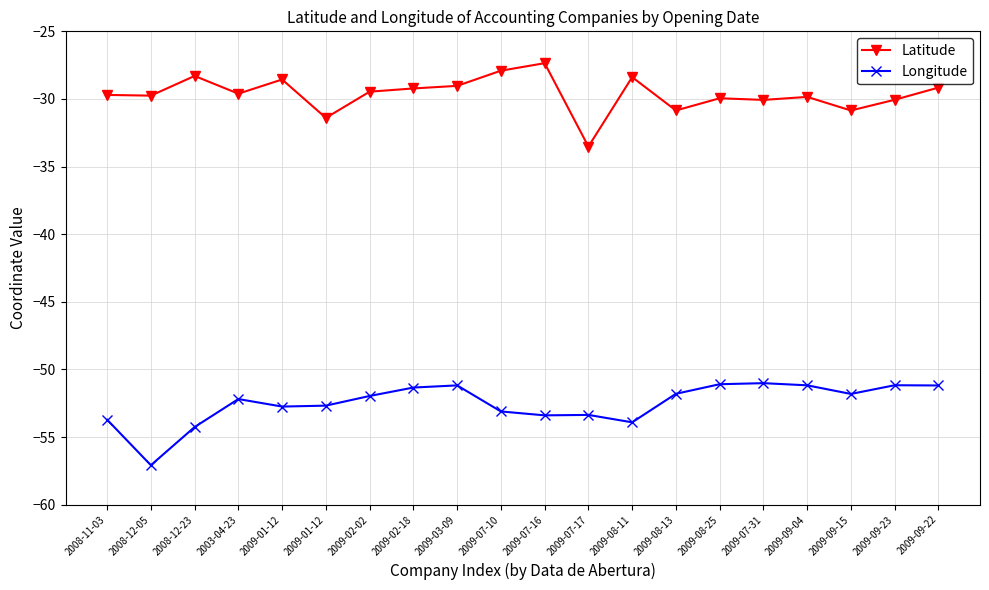

List the series in order of their peak value, lowest first.

Longitude, Latitude